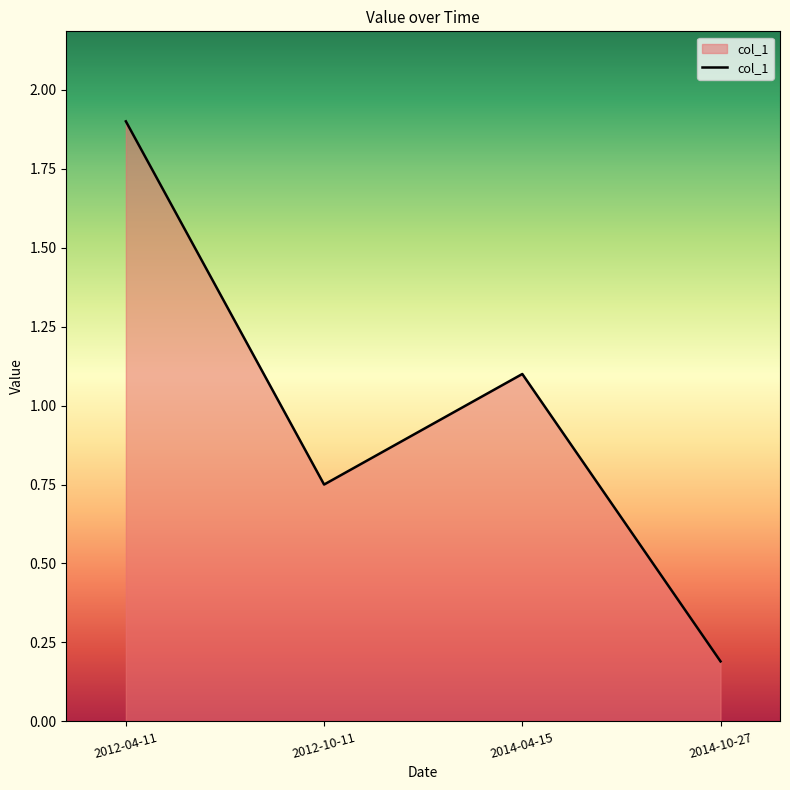

True or false: the data has more than 0 interior local peaks.

True